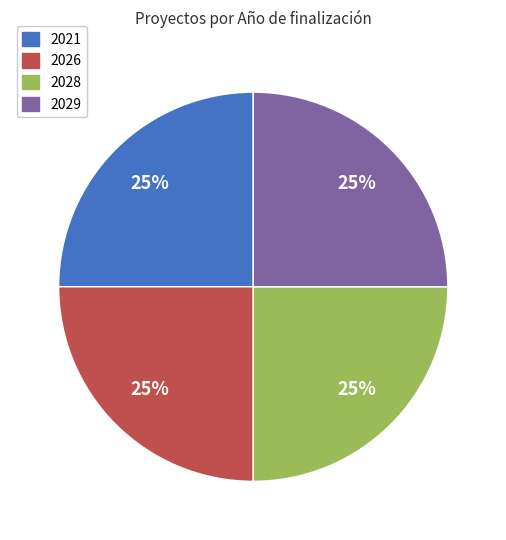

How many segments does this pie chart have?

4